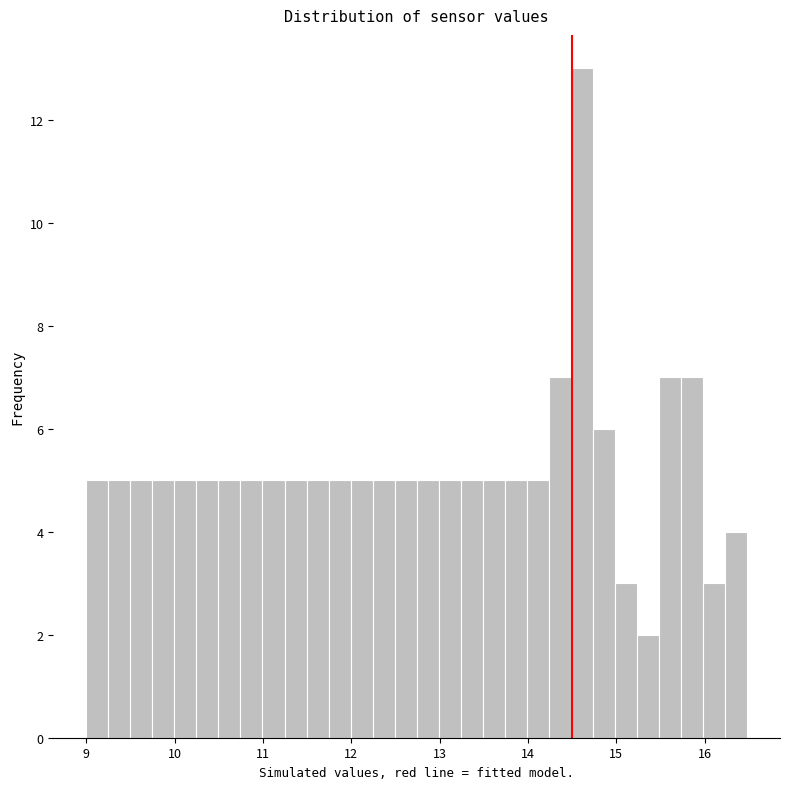

Around what value on the x-axis is the tallest bar? Give the approximate position of its centre, as read against the axis.

14.6